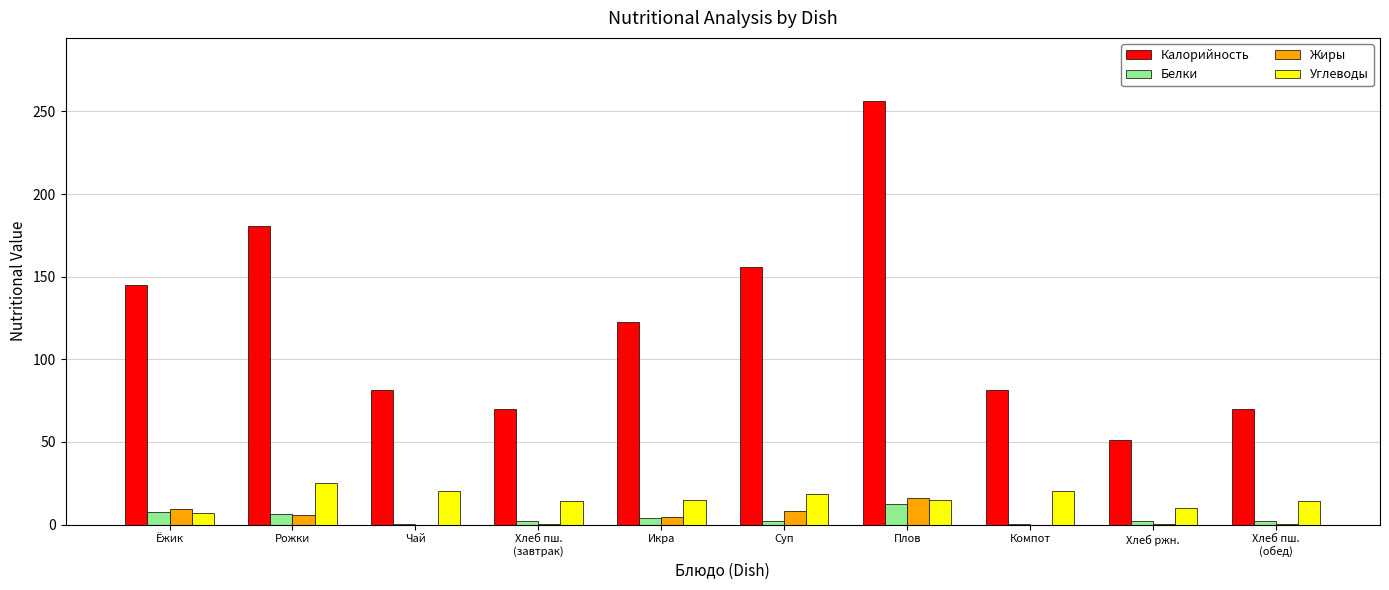

Is the value of Белки at Хлеб пш.
(завтрак) greater than the value of Углеводы at Ёжик?

No